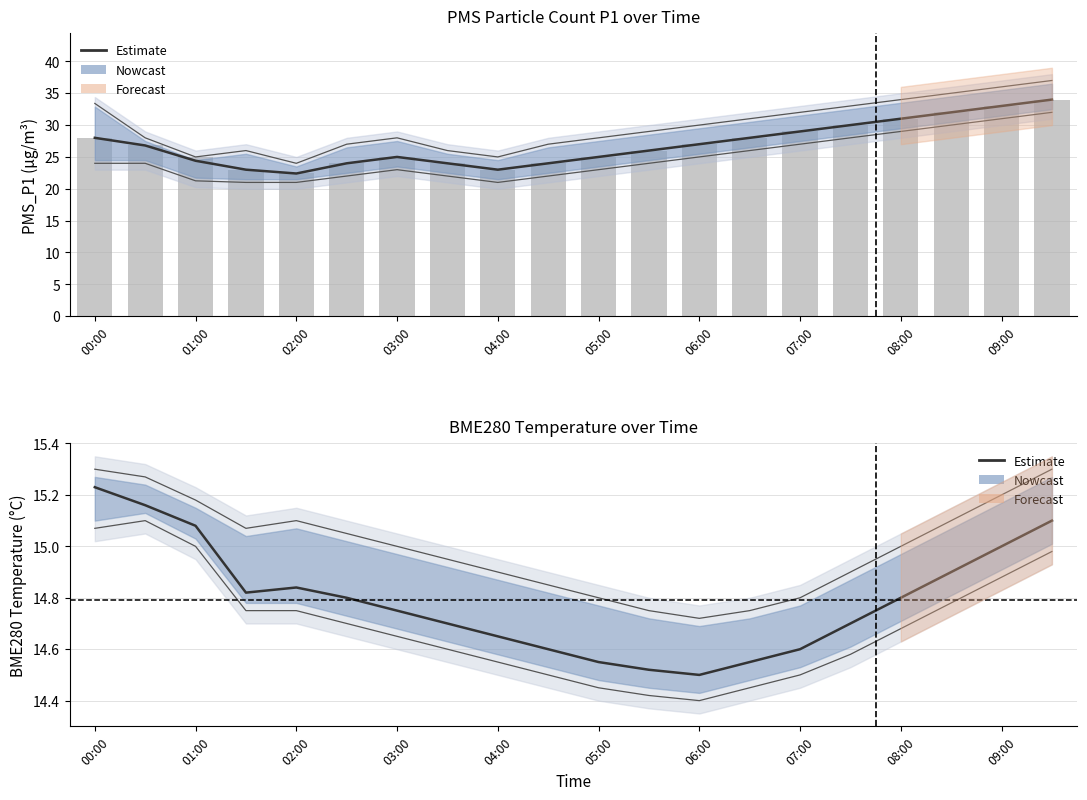

What is the difference between the highest and lowest values at 04:00?

8.3